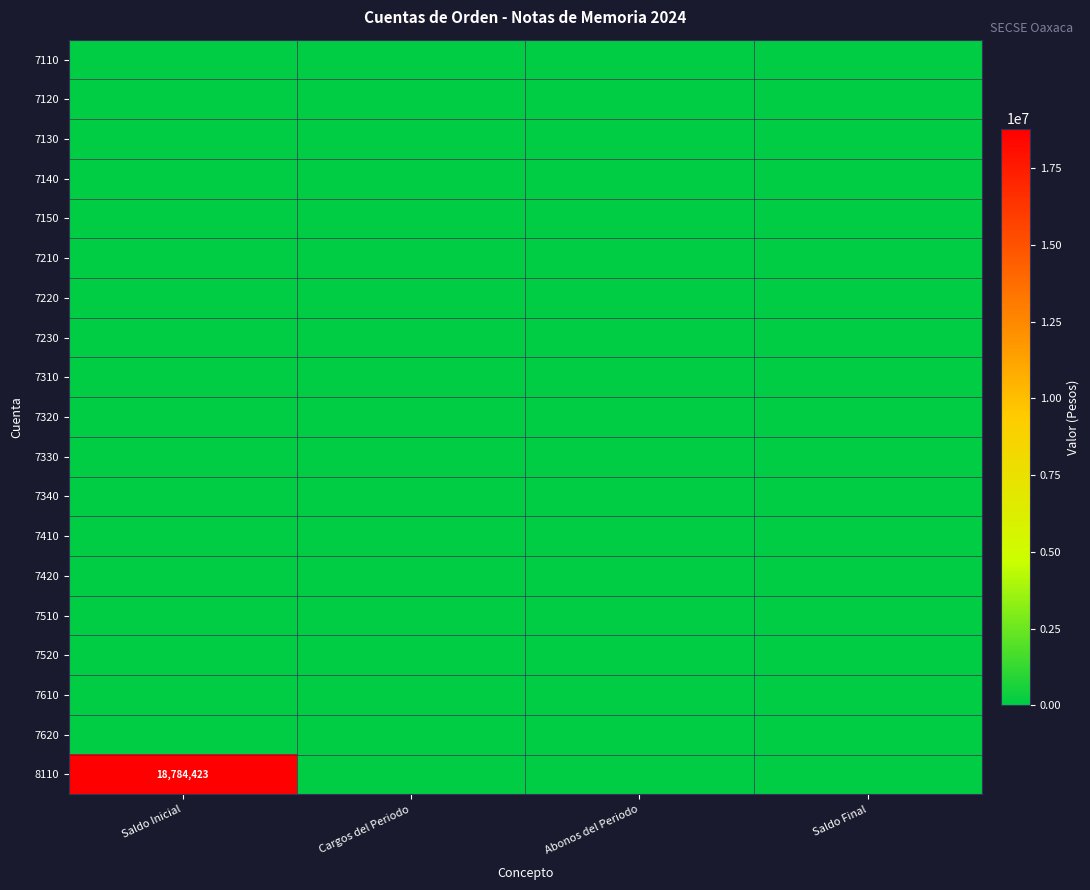

Which series has the largest range (max minus min)?

8110